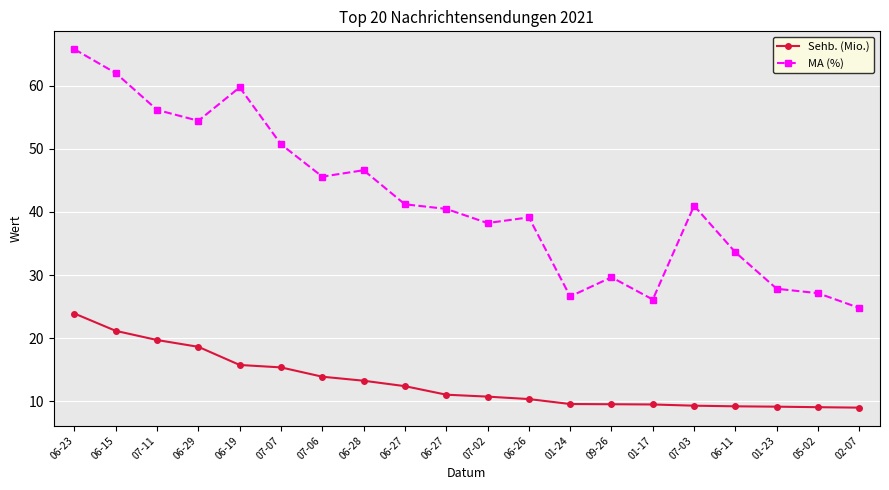

The value of Sehb. (Mio.) at 07-02 is 10.7. True or false?

True